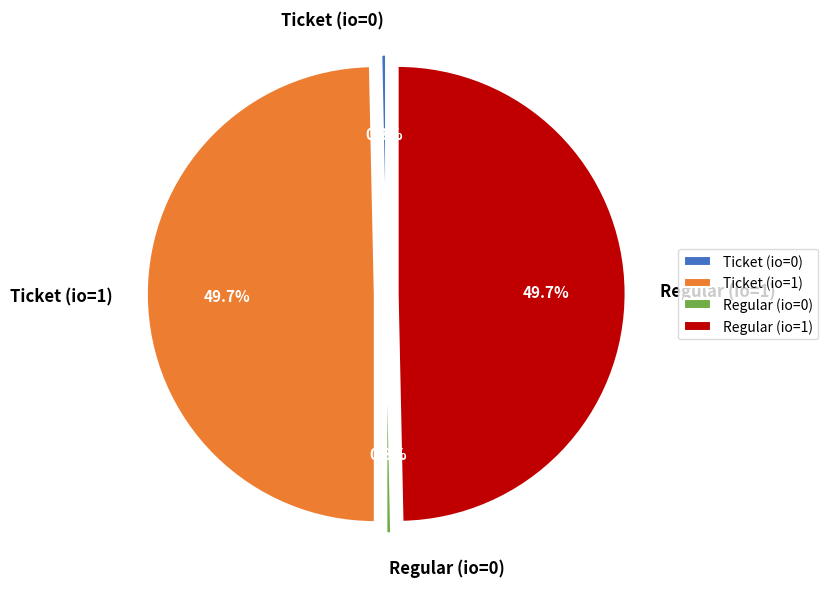

Is it true that Ticket (io=0) is 0% of the pie?

True